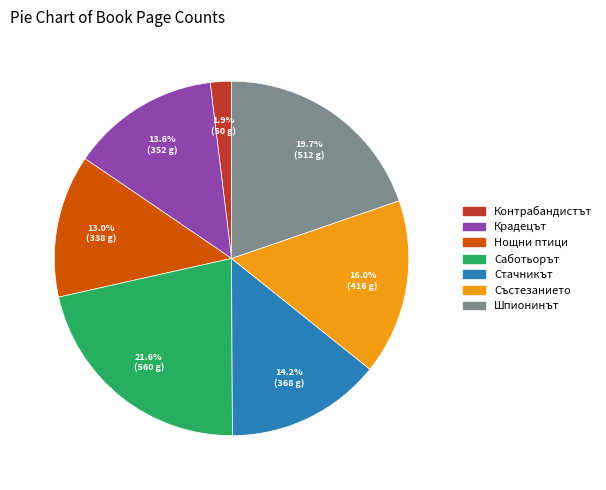

Is there a majority slice in this chart?

No